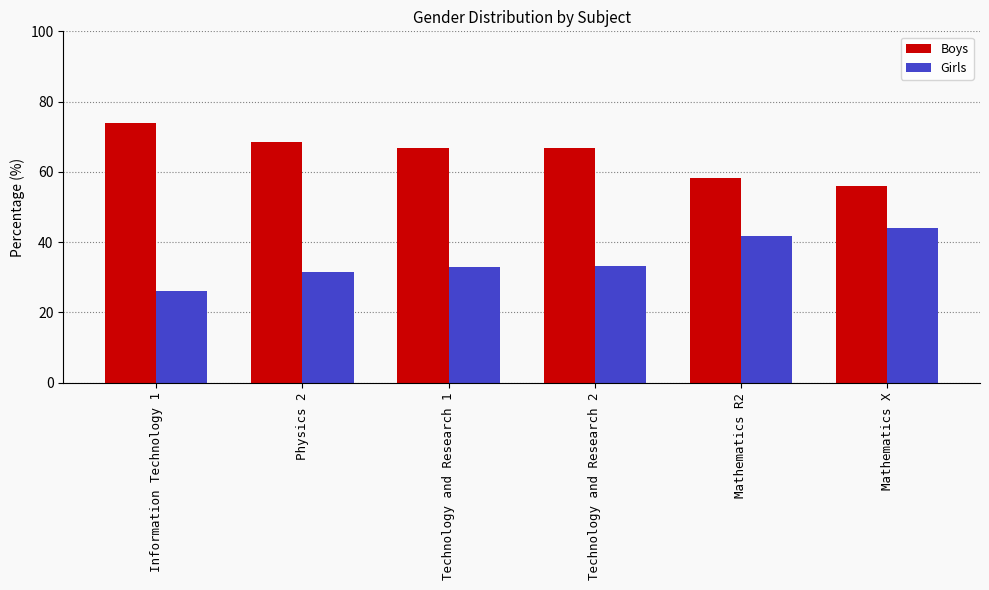

What is the spread (max minus min) of values at Technology and Research 1?

33.9